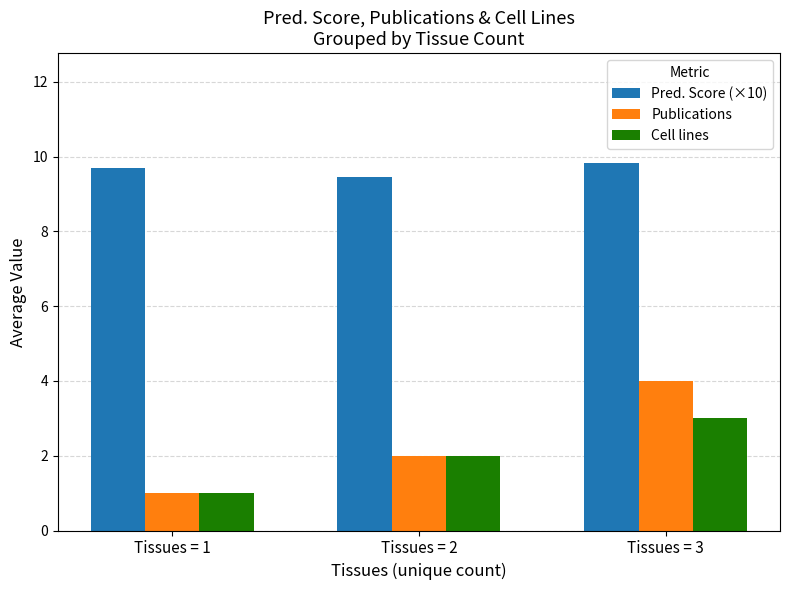

Which series has the largest range (max minus min)?

Publications